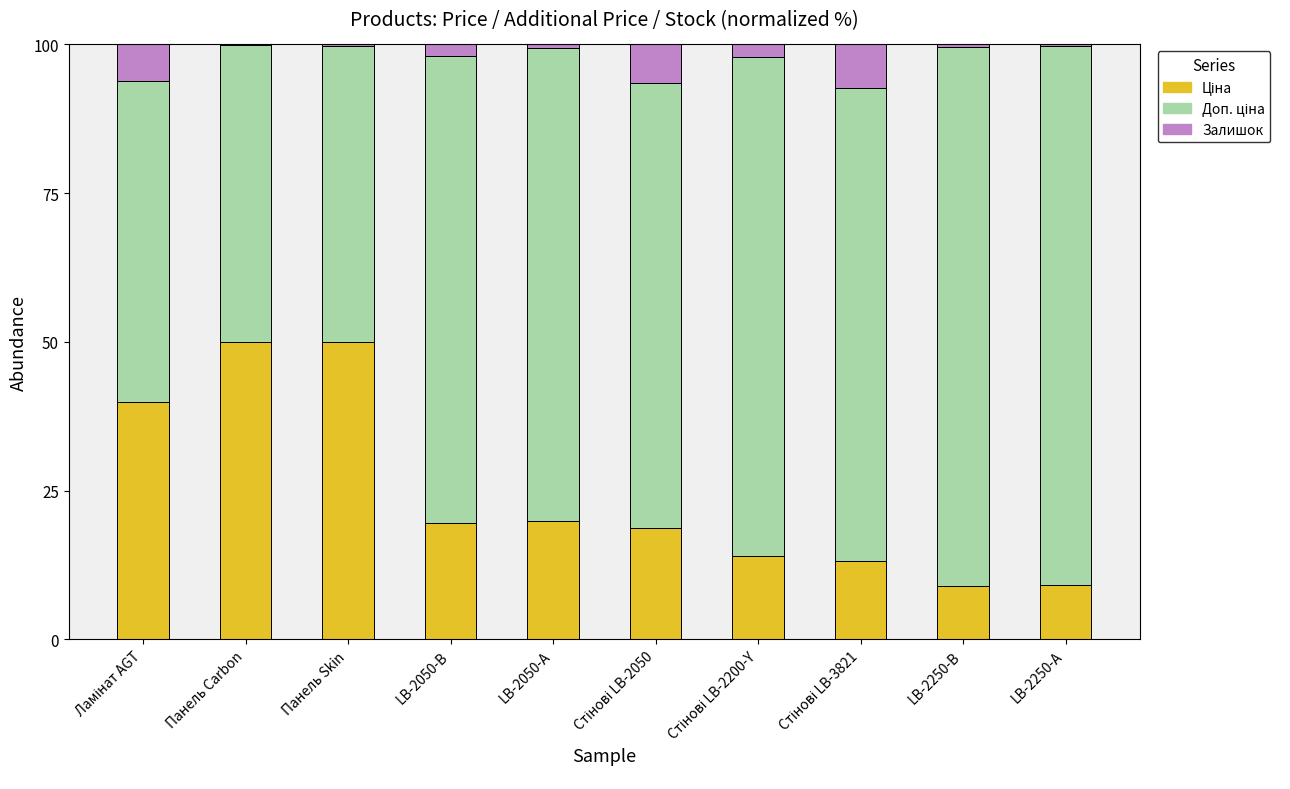

Are the bars horizontal?

No